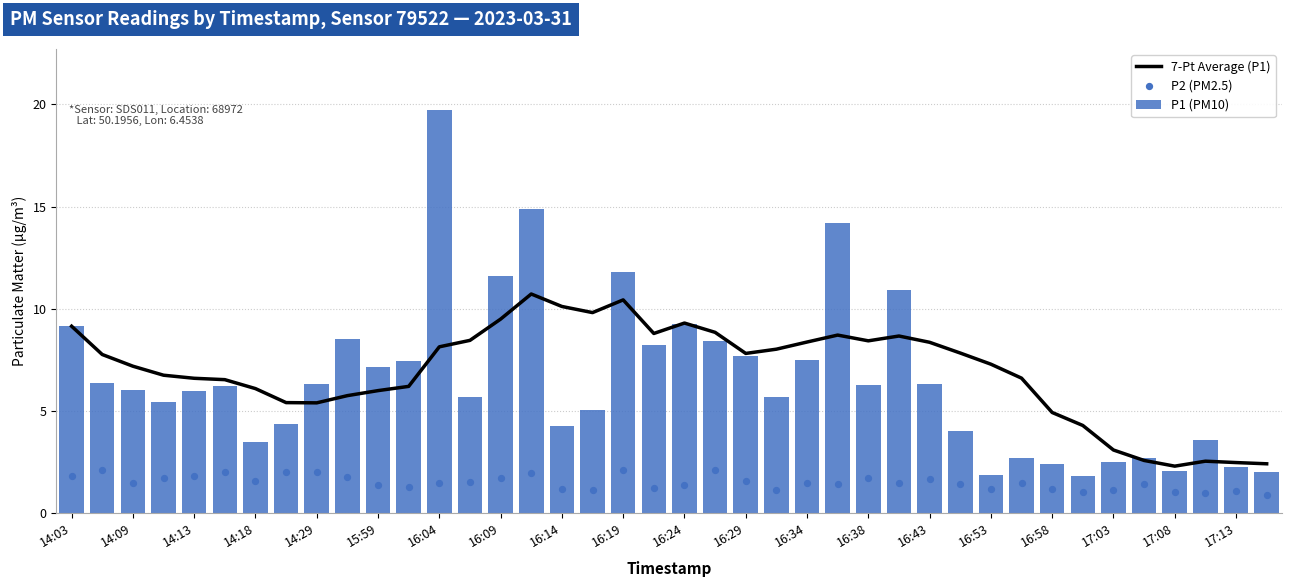

Which series has the largest total across all categories?

7-Pt Average (P1)